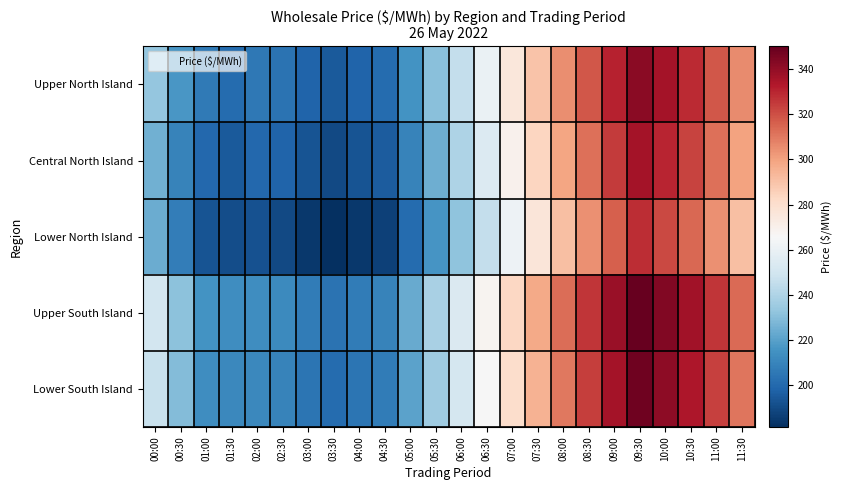

At which category is the sum across all series the highest?

09:30